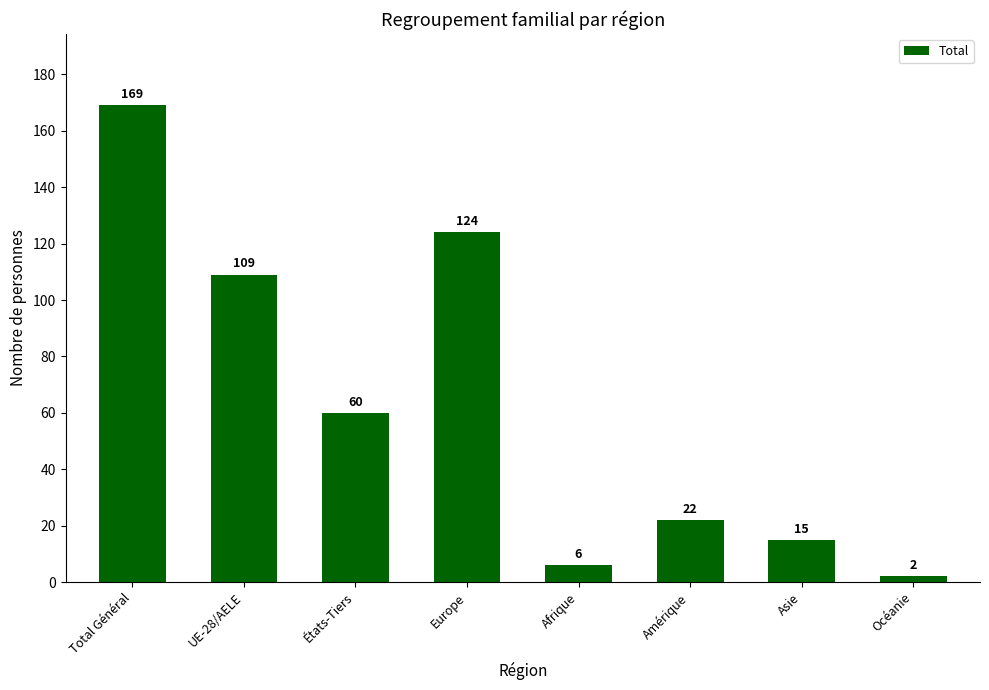

List the labels in order of value, smallest first.

Océanie, Afrique, Asie, Amérique, États-Tiers, UE-28/AELE, Europe, Total Général